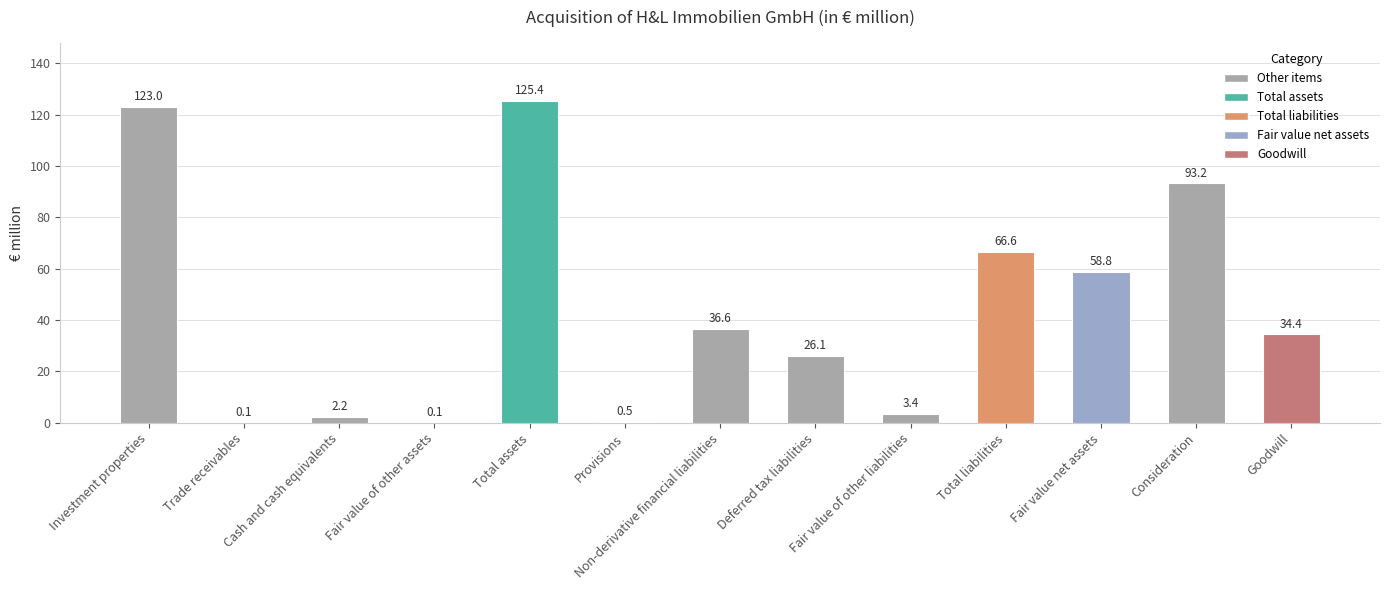

Which category has the highest value across all series?

Total assets